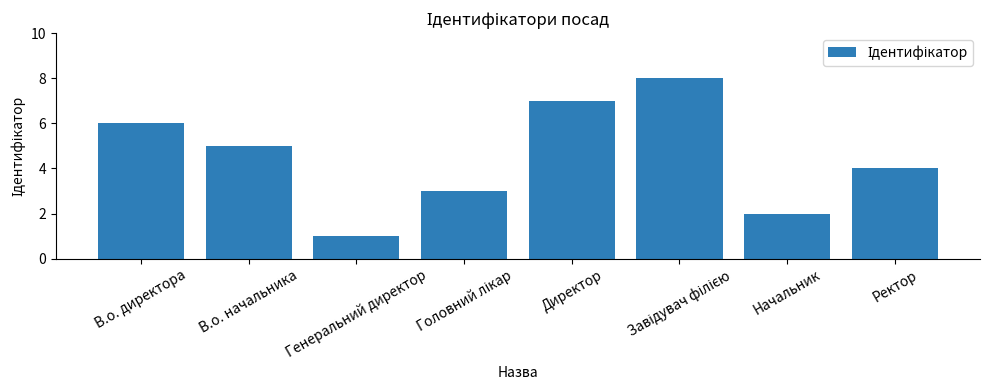

True or false: the data shows 6 at Ректор.

False